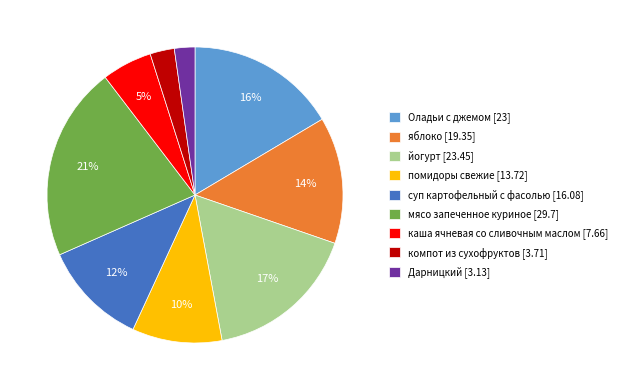

The мясо запеченное куриное slice represents 21% of the pie. True or false?

True